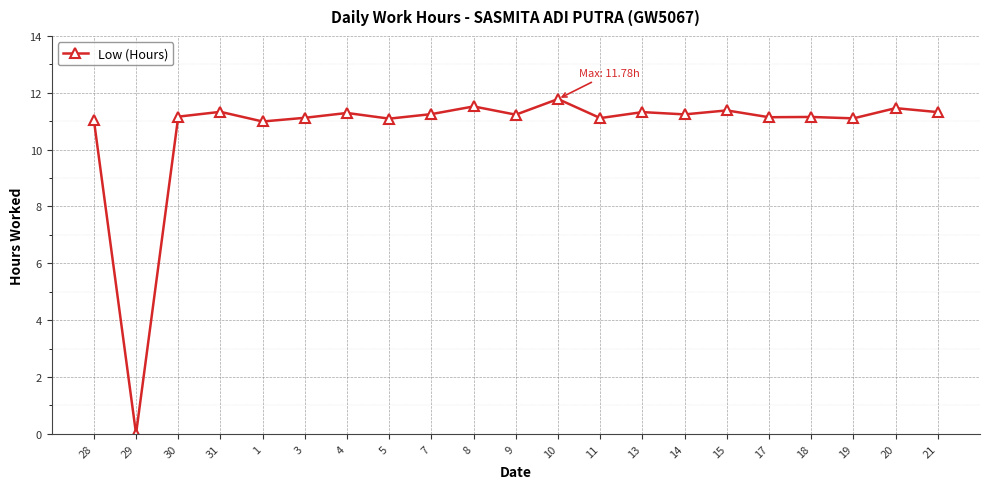

Approximately how many times larger is the value at 18 compared to 3?

1.0